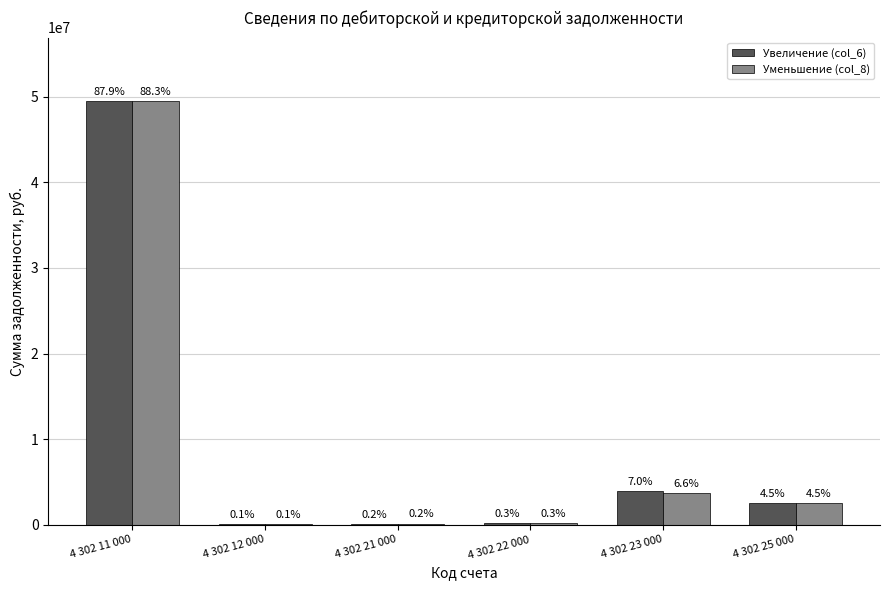

Are the bars horizontal?

No